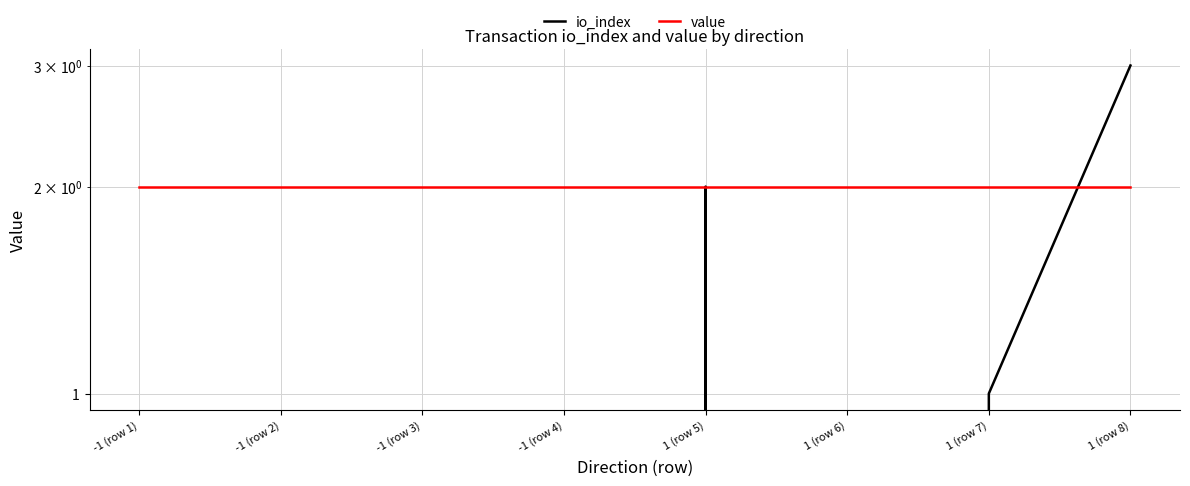

Does the chart display data point markers on the line(s)?

No